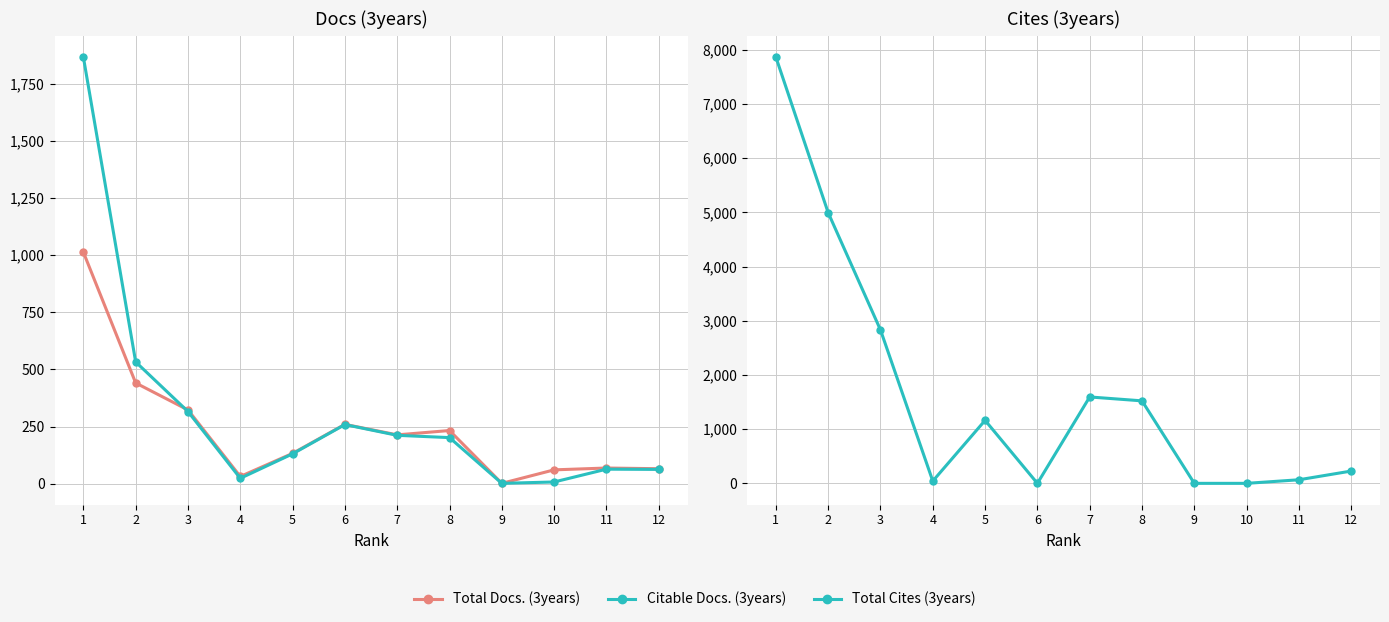

Is it true that Citable Docs. (3years) equals 179 at 2?

False